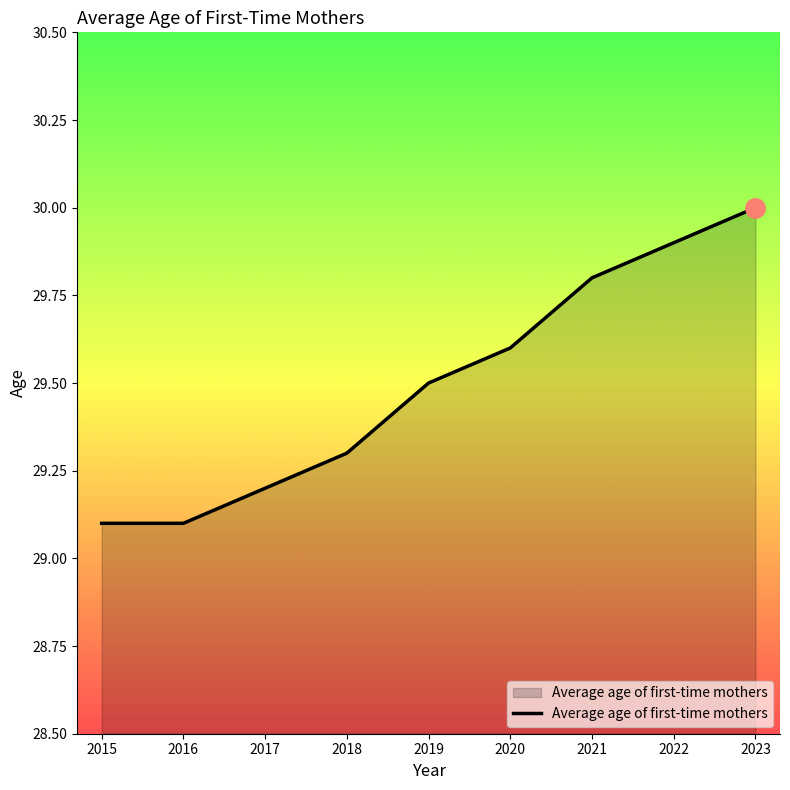

What is the difference between the second highest and second lowest values?

0.8